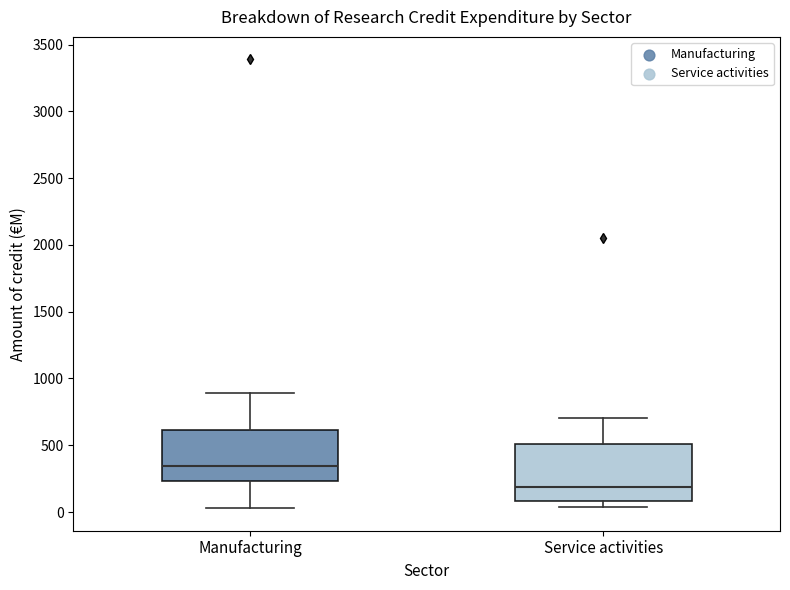

Reading left to right, transcribe this box plot: for each box, give where its median line is, the range the box spans, and where its two whiskers end, as read against the y-axis. The values are not printed on the chart, so give them approximately, as read against the axis.

Manufacturing: median 350, box 250 to 600, whiskers 50 to 900
Service activities: median 200, box 100 to 500, whiskers 50 to 700